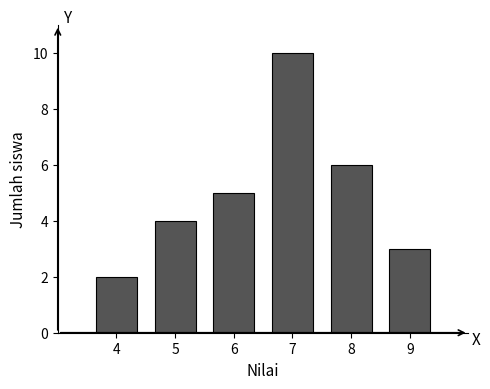

Reading right to left, transcribe all the data shown in this chart.

3	6	10	5	4	2